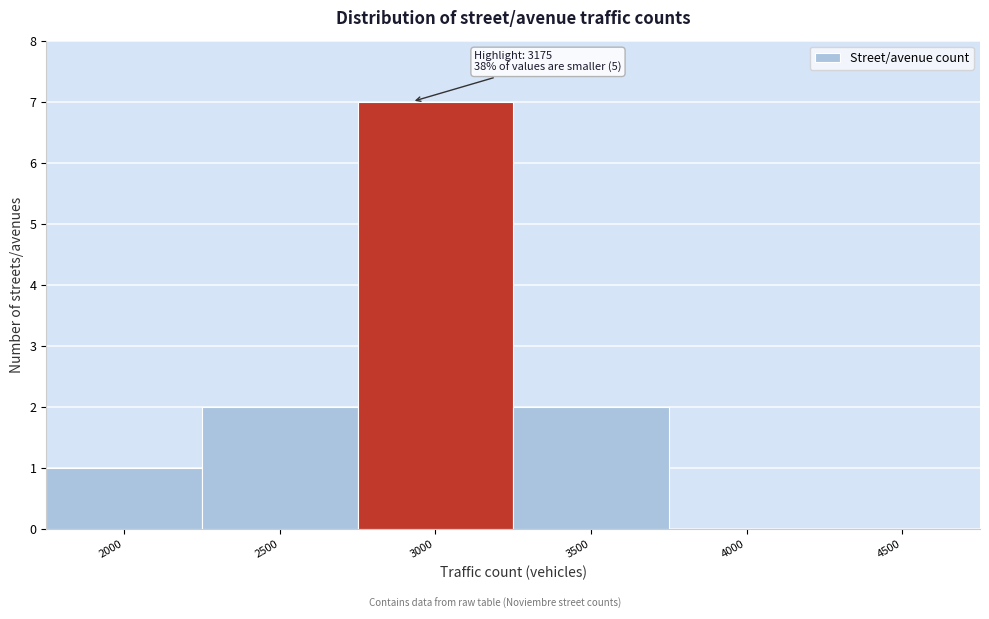

Reading right to left, list all the values displayed in this chart.

4500=0	4000=0	3500=2	3000=7	2500=2	2000=1